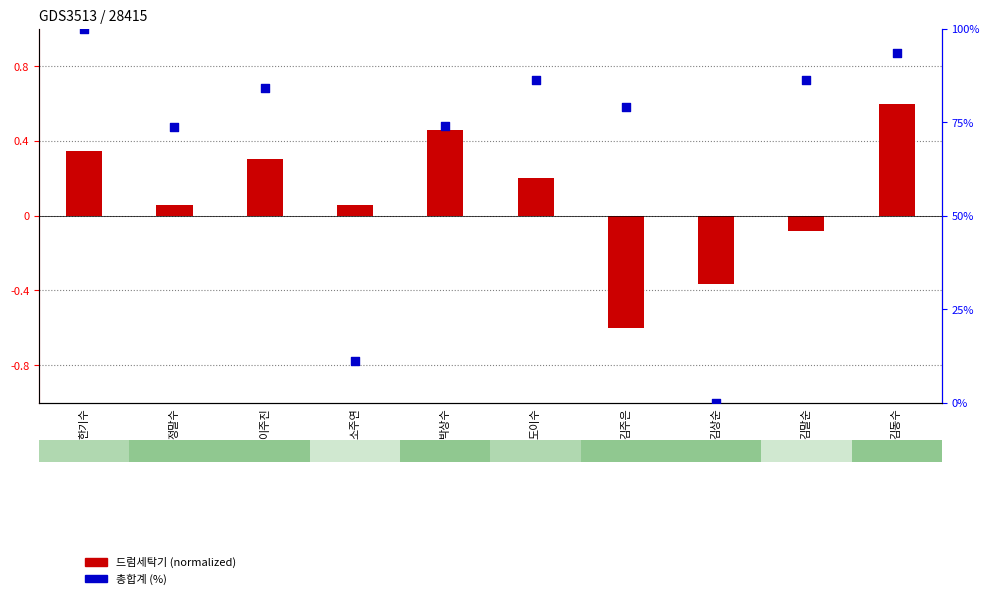

Which series contains the highest Y value?

총합계 (%)